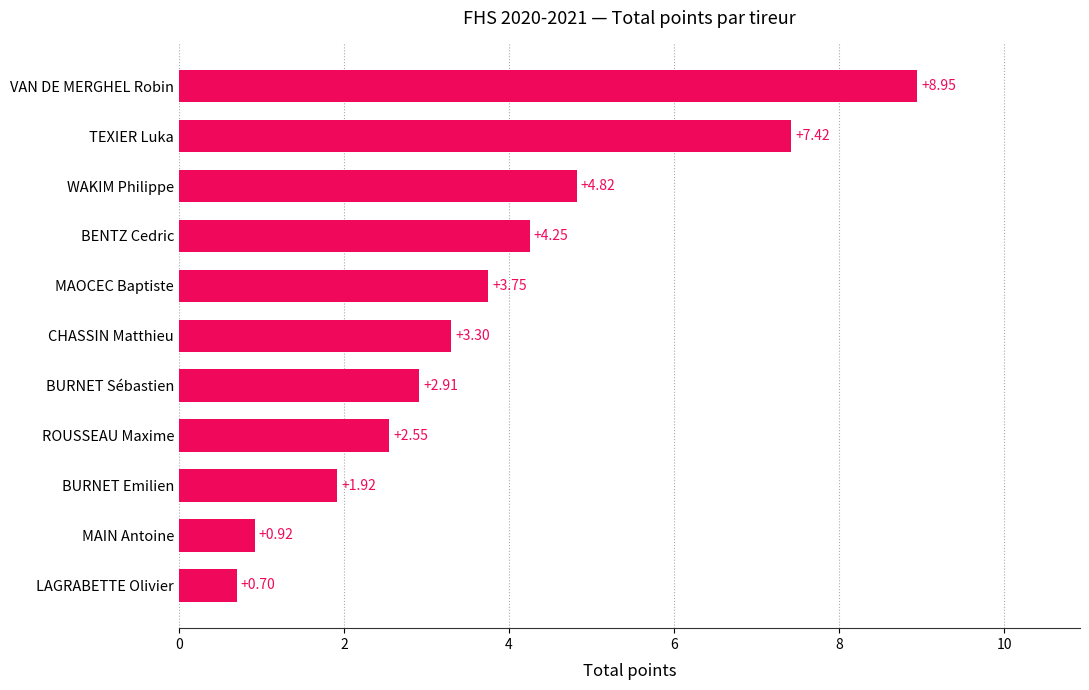

How many data points are less than 3?

5